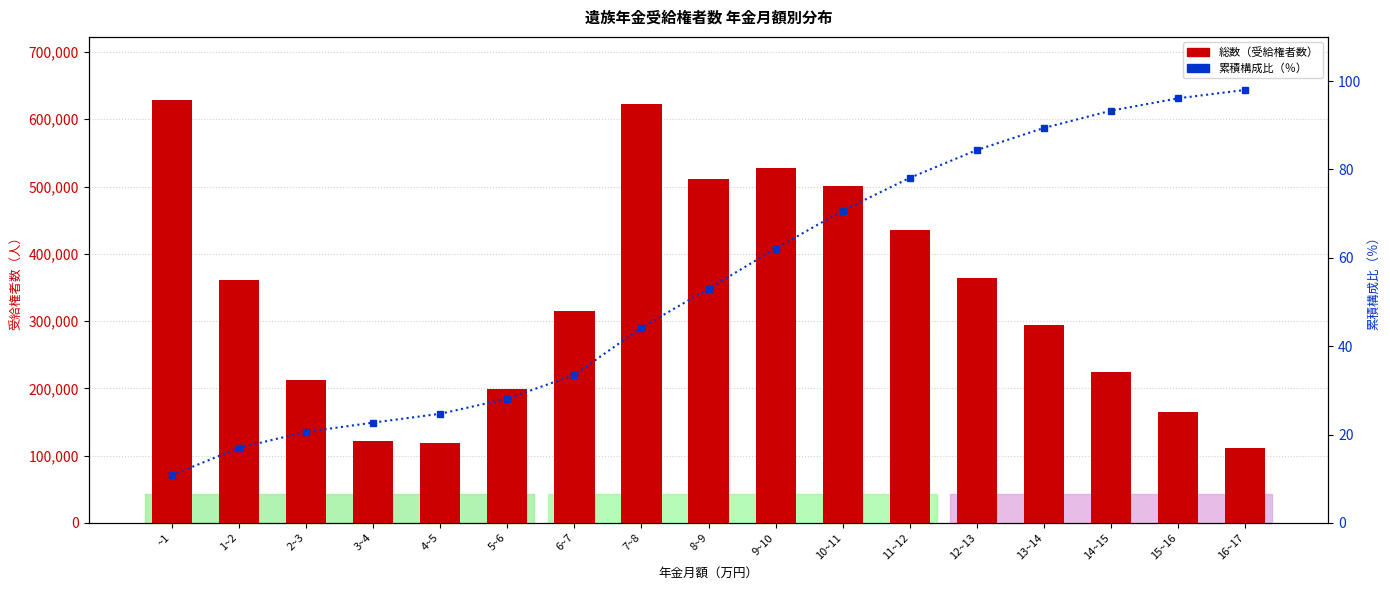

How many data points in 累積構成比（％） are less than 53?

8